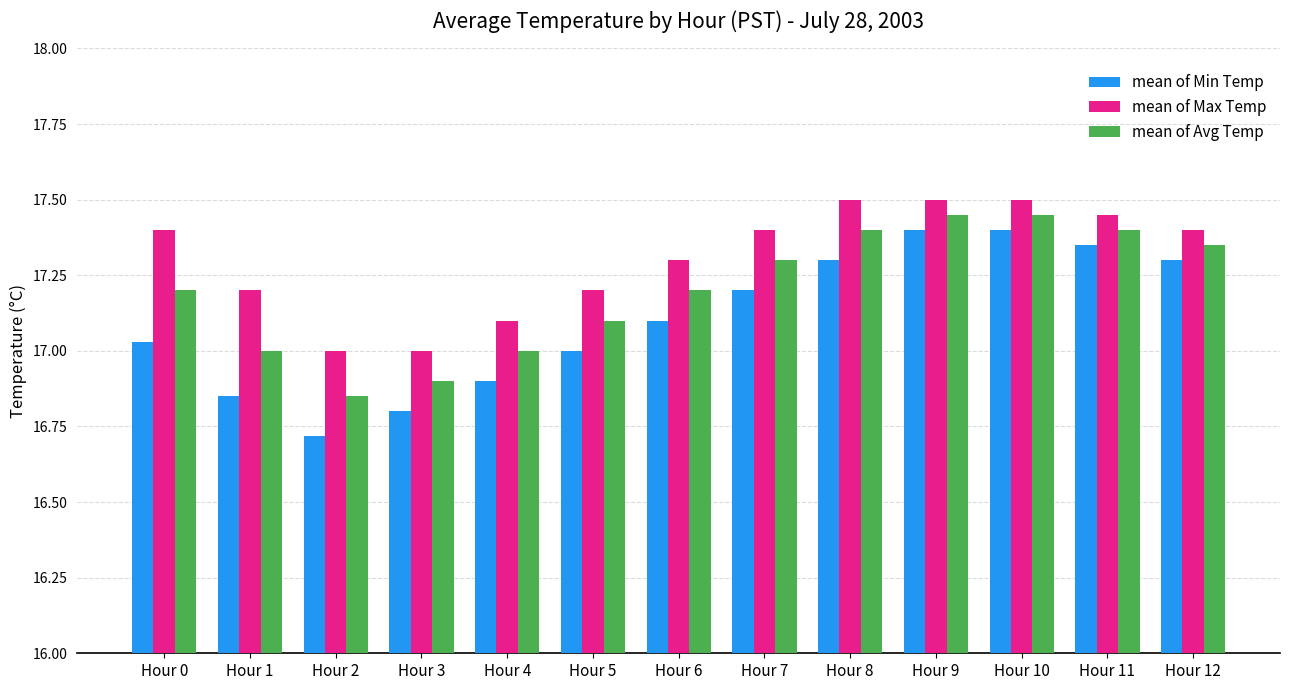

Between Hour 2 and Hour 10, which series saw the biggest shift?

mean of Min Temp